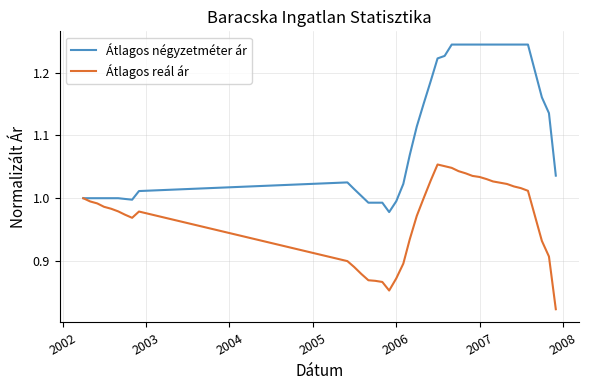

Which series has the largest range (max minus min)?

Átlagos négyzetméter ár